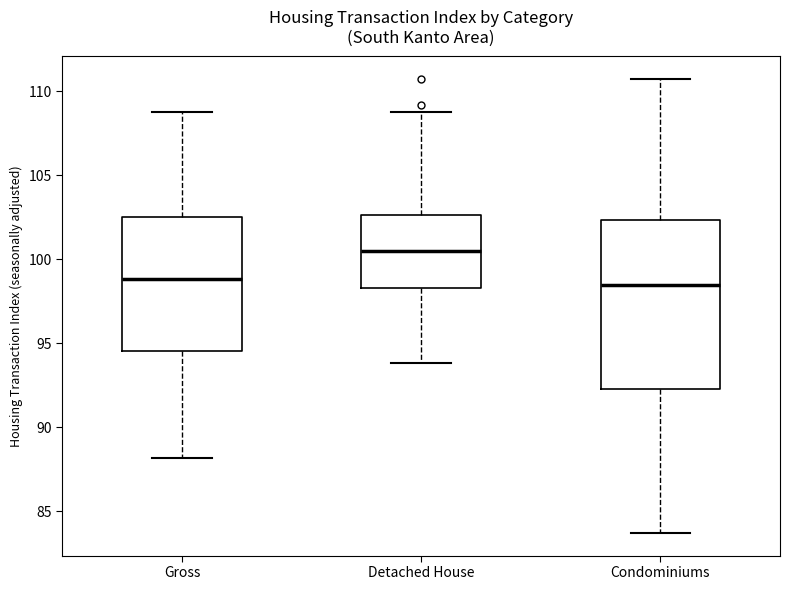

Reading left to right, read every box against the y-axis: the position of its median line, the range the box covers, and the ends of its whiskers. The values are not printed on the chart, so give them approximately, as read against the axis.

Gross: median 99.0, box 94.5 to 102.5, whiskers 88.0 to 108.5
Detached House: median 100.5, box 98.5 to 102.5, whiskers 94.0 to 109.0
Condominiums: median 98.5, box 92.5 to 102.5, whiskers 83.5 to 110.5